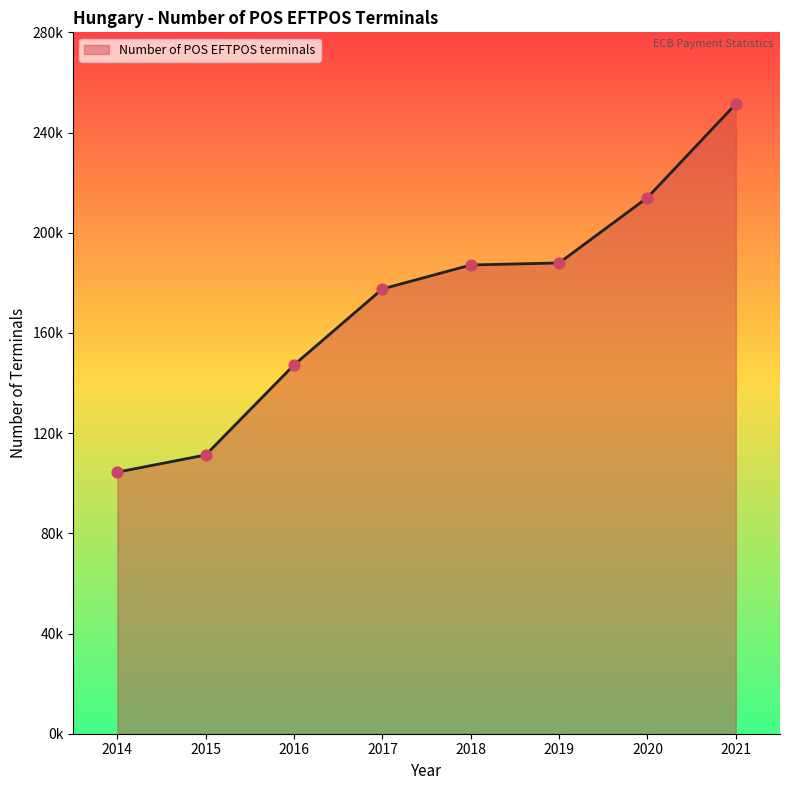

Is this an area chart (filled region under the line)?

Yes